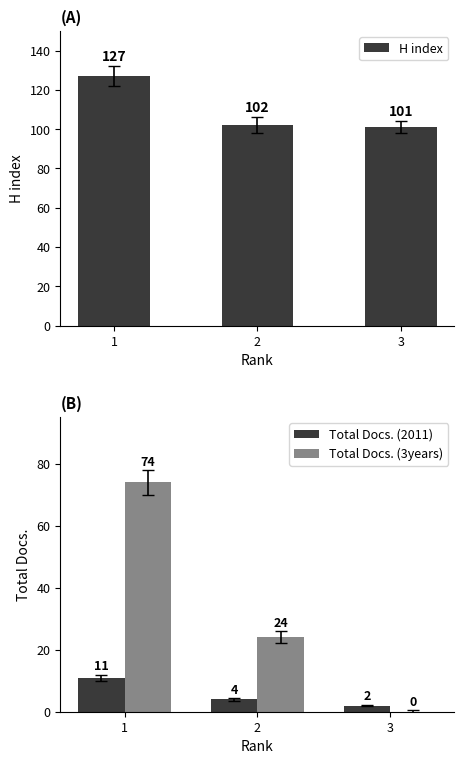

Which series has the largest total across all categories?

H index